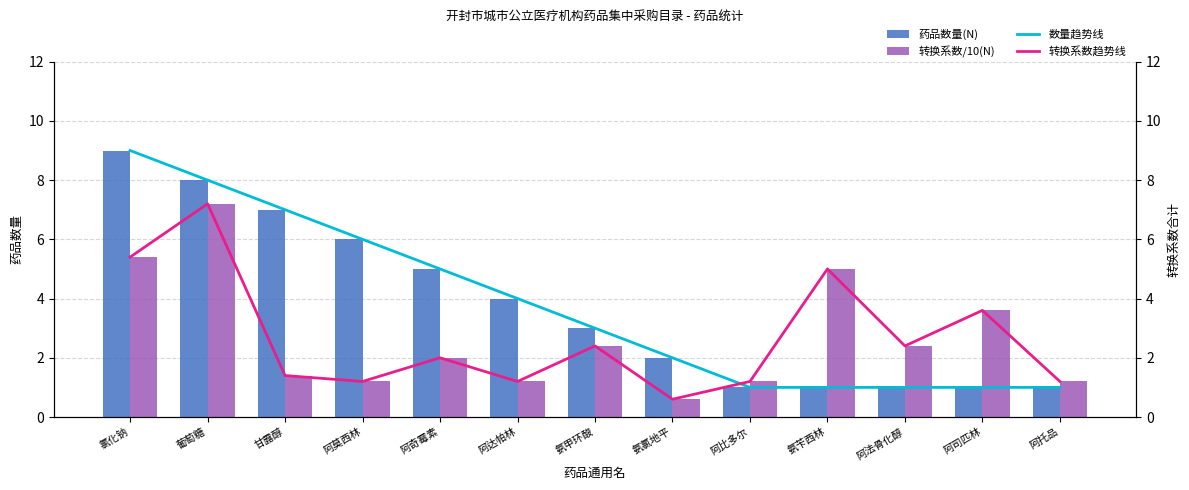

Which has a higher value, 阿托品 or 阿司匹林?

阿托品